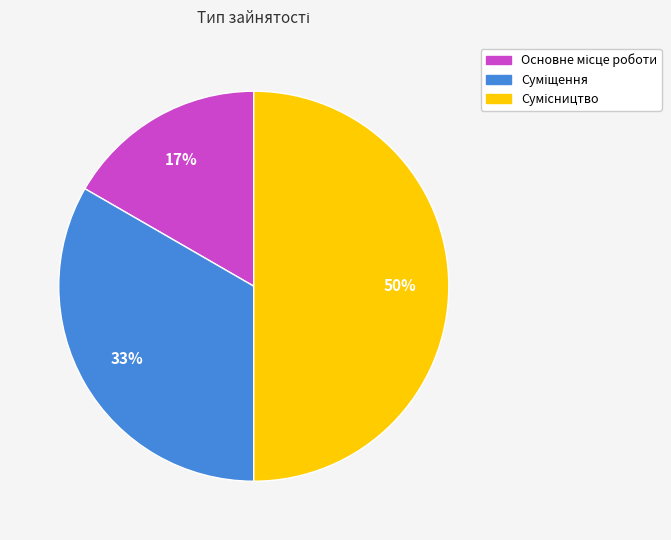

To the nearest percent, what is the difference between the largest and smallest slice percentages?

33%